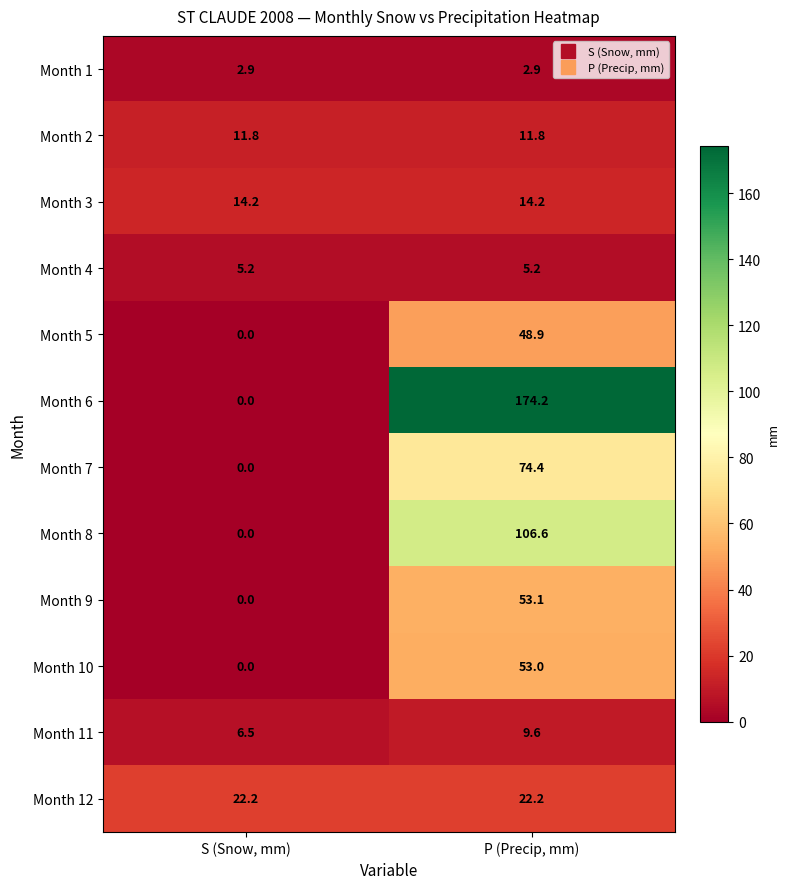

What is the difference between the maximum and minimum values in the Month 7 series?

74.4